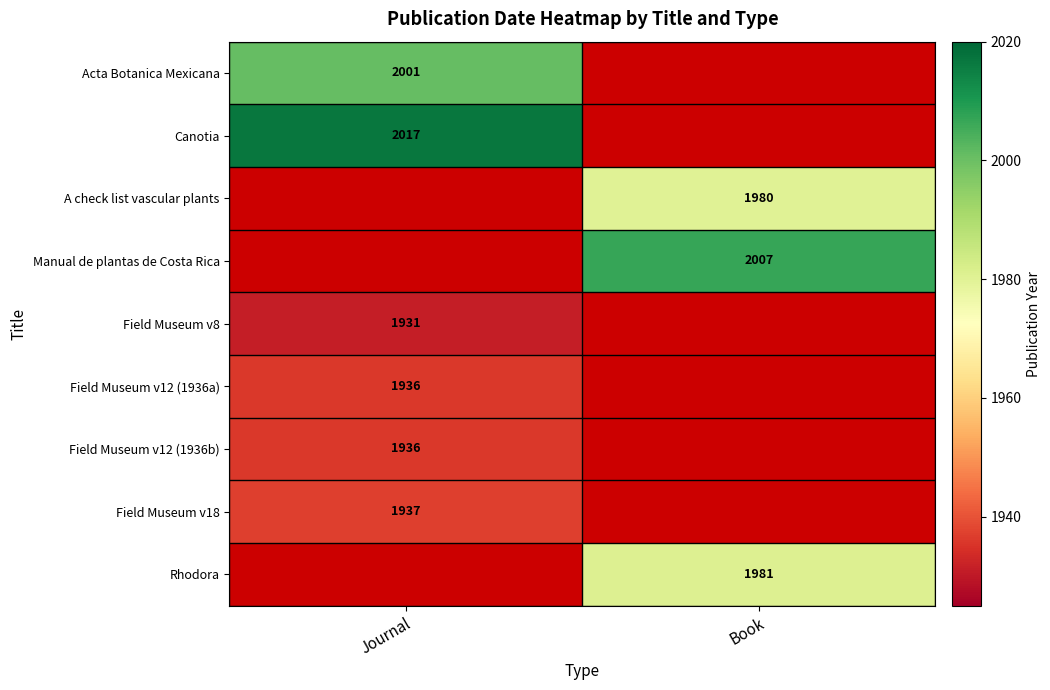

Is it true that Rhodora equals 539 at Book?

False